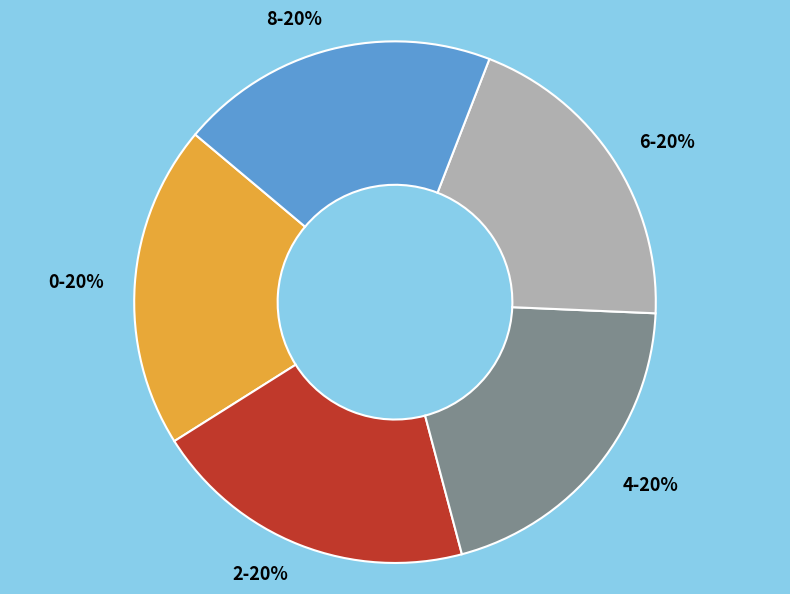

To the nearest percent, what portion does 0 represent?

20%